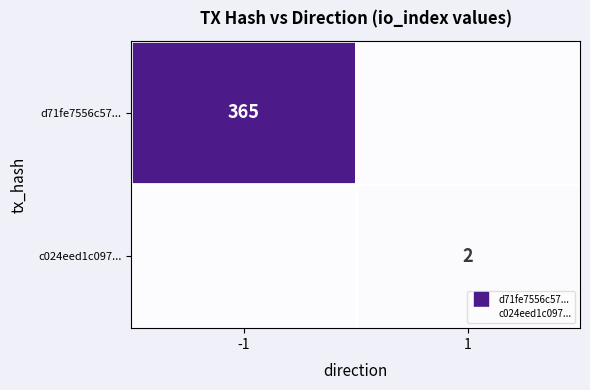

Rank the series at 1 from highest to lowest value.

c024eed1c097..., d71fe7556c57...